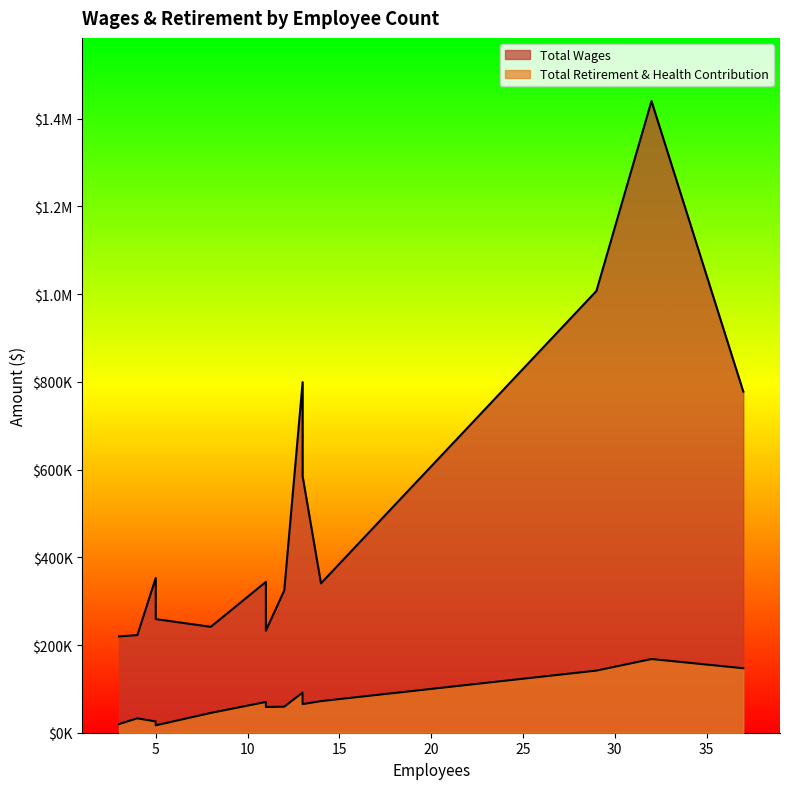

Reading right to left, extract all data points from this chart.

Total Wages: 3=219621	4=222609	11=232562	8=241487	5=259069	12=324399	14=340515	11=343964	5=352633	13=584872	13=656081	37=777891	13=799402	29=1007191	32=1440330
Total Retirement & Health Contribution: 3=19698	4=32788	11=58724	8=45142	5=16778	12=59360	14=72046	11=70128	5=25668	13=65172	13=71016	37=147043	13=91444	29=141656	32=168018